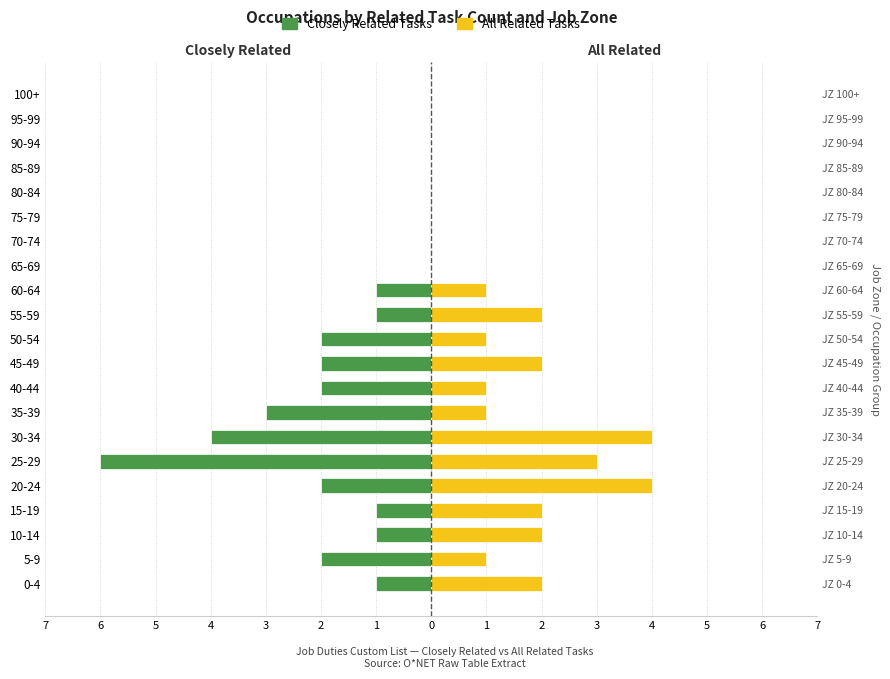

How many bars are there in total?

42